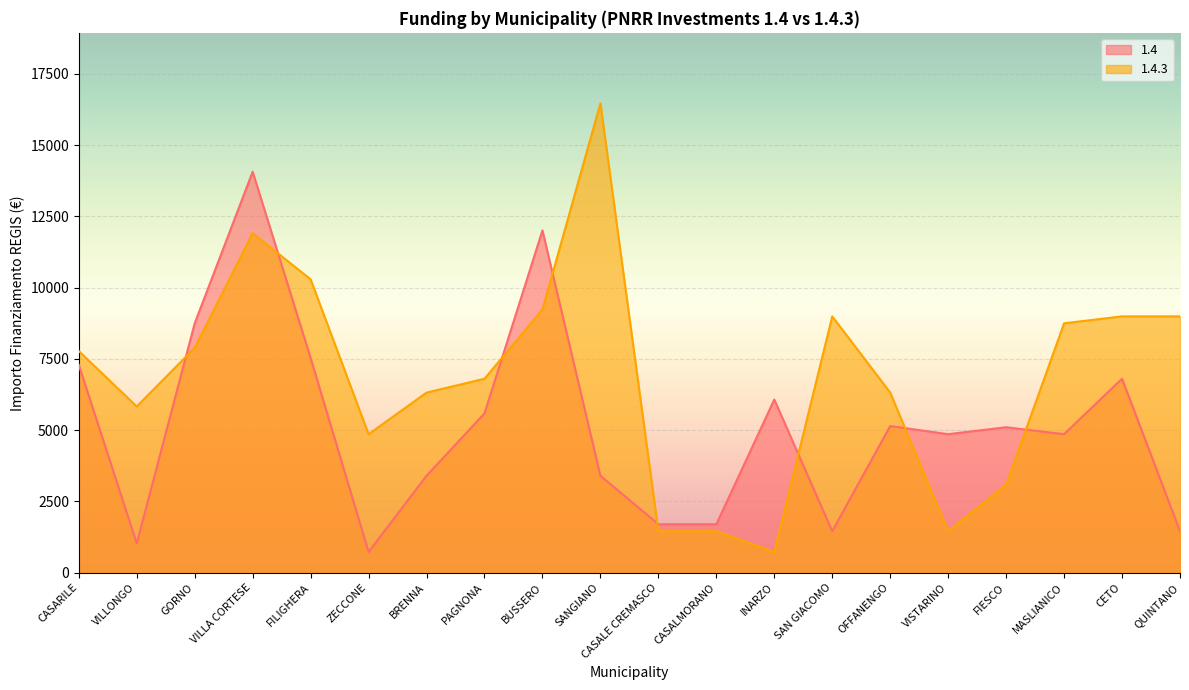

Between BRENNA and VISTARINO, which series saw the biggest shift?

1.4.3